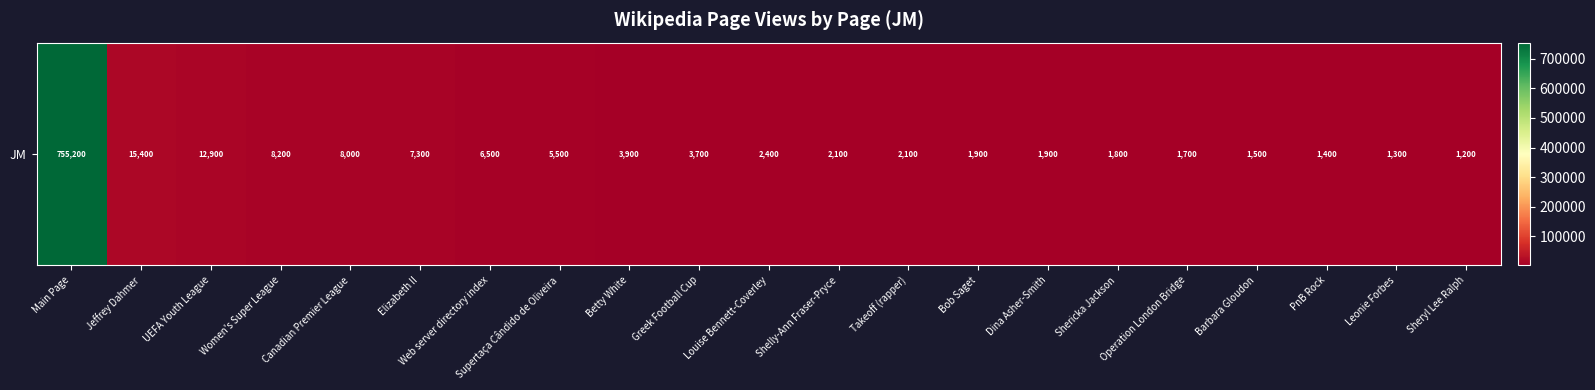

List the labels in order of value, smallest first.

Sheryl Lee Ralph, Leonie Forbes, PnB Rock, Barbara Gloudon, Operation London Bridge, Shericka Jackson, Bob Saget, Dina Asher-Smith, Shelly-Ann Fraser-Pryce, Takeoff (rapper), Louise Bennett-Coverley, Greek Football Cup, Betty White, Supertaça Cândido de Oliveira, Web server directory index, Elizabeth II, Canadian Premier League, Women's Super League, UEFA Youth League, Jeffrey Dahmer, Main Page